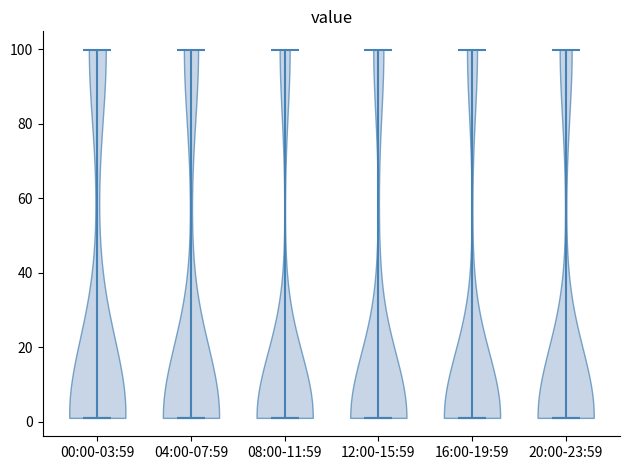

Where does the median line of the violin for 04:00-07:59 sit on the y-axis? The values are not printed on the chart, so give them approximately, as read against the axis.

2